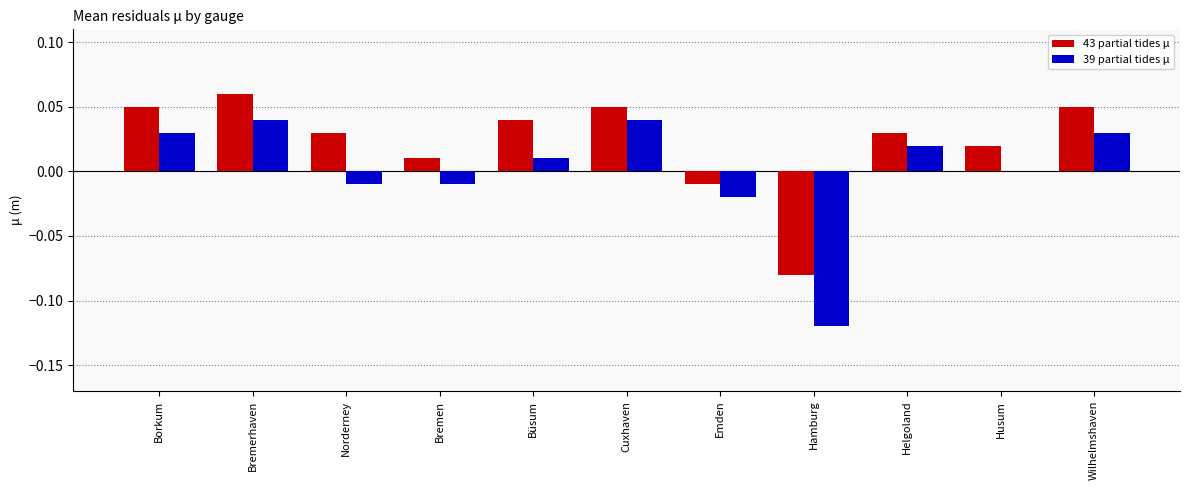

Which series has the largest total across all categories?

43 partial tides μ